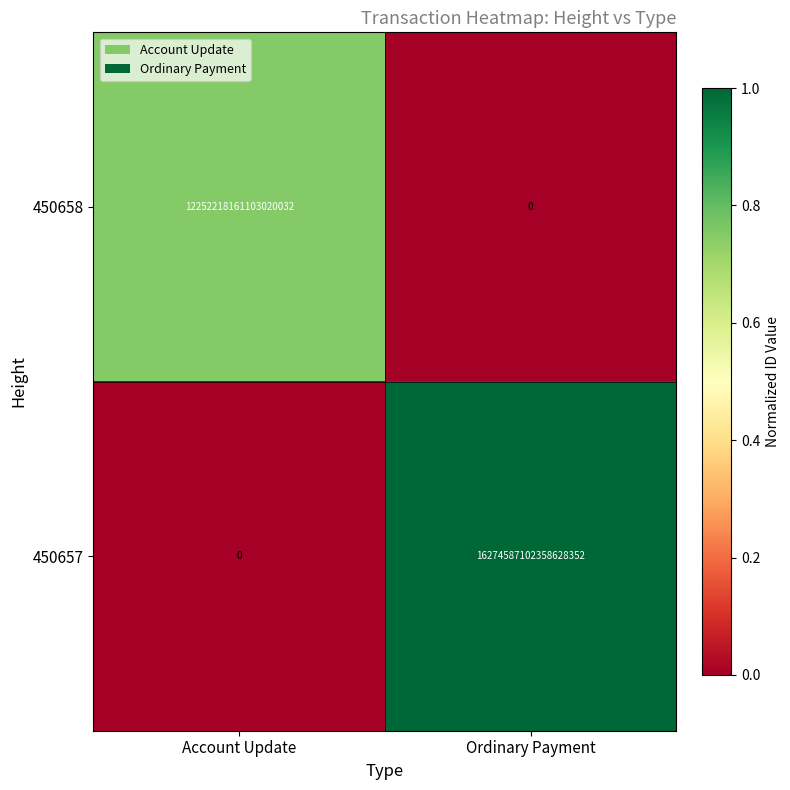

True or false: 450657 has a value of -11279931177277290496 at Account Update.

False